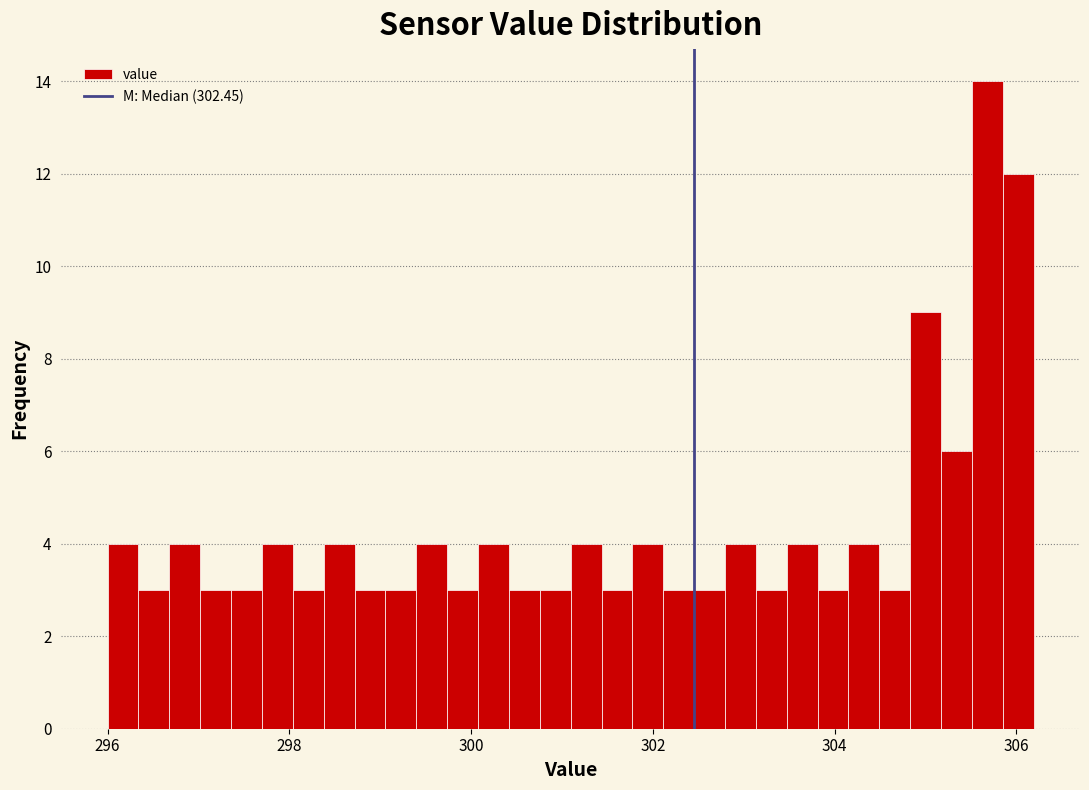

Around what value on the x-axis is the tallest bar? Give the approximate position of its centre, as read against the axis.

305.6